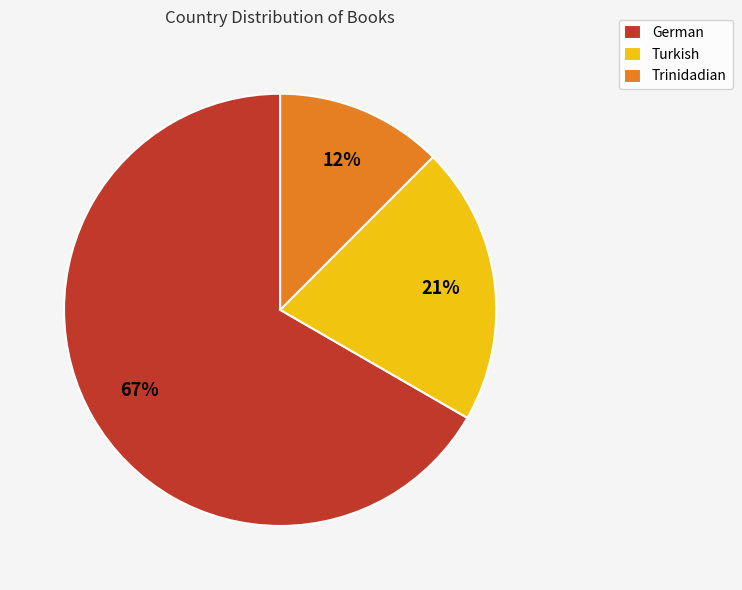

Do Trinidadian and Turkish together represent more than half of the pie?

No